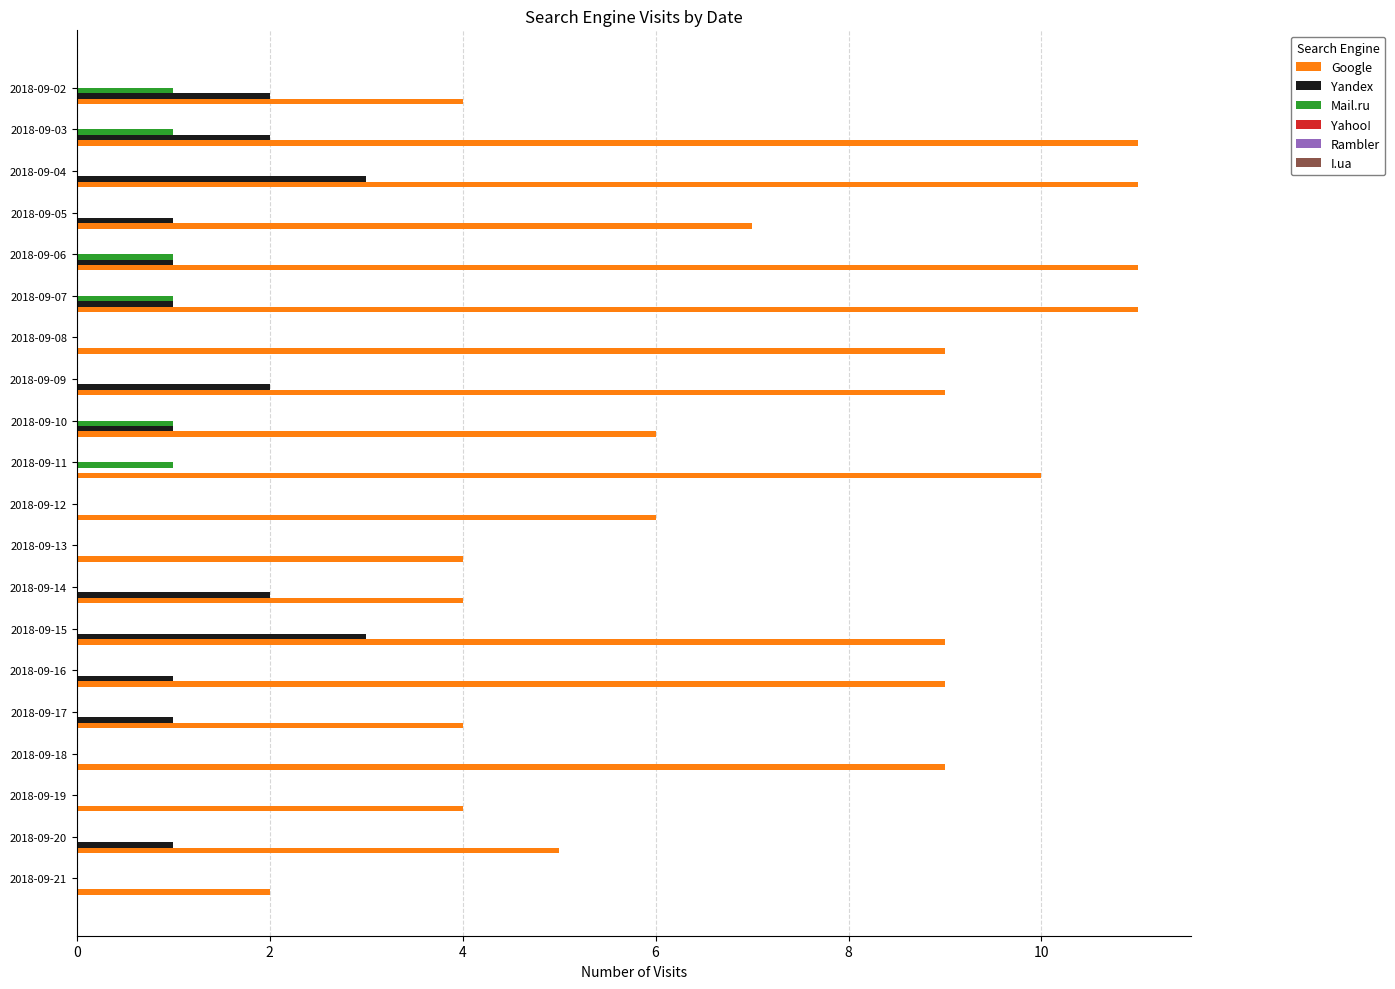

The value of Google at 2018-09-04 is 11. True or false?

True